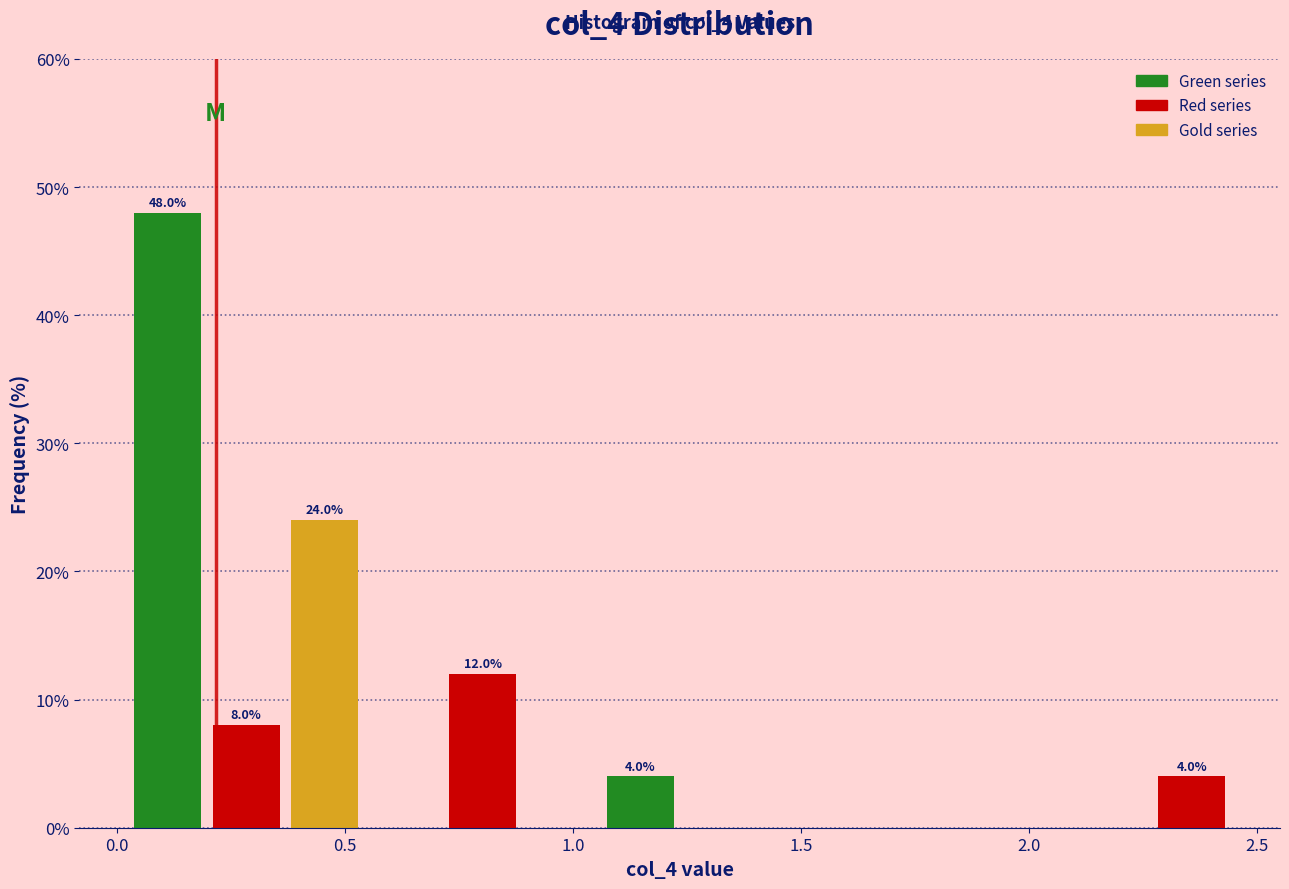

Around what value on the x-axis is the tallest bar? Give the approximate position of its centre, as read against the axis.

0.10